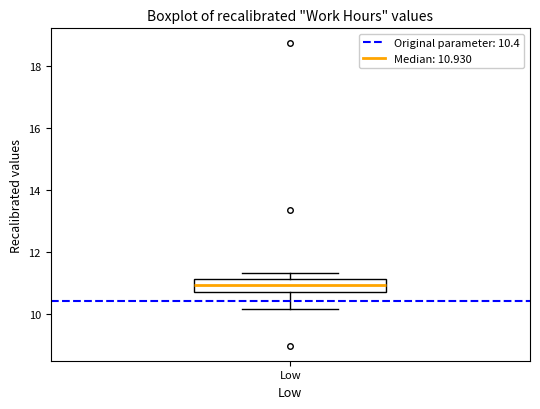

Transcribe this box plot: give where the median line is, the range the box spans, and where the two whiskers end, as read against the y-axis. The values are not printed on the chart, so give them approximately, as read against the axis.

median 11.0, box 10.8 to 11.2, whiskers 10.2 to 11.4